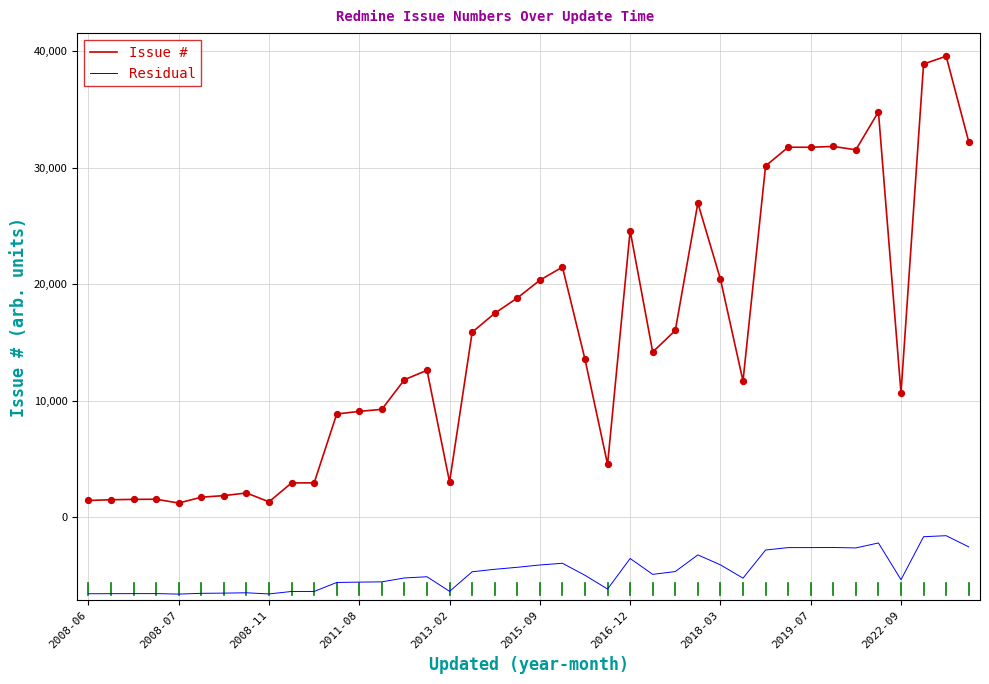

Which series has the largest total across all categories?

Issue #